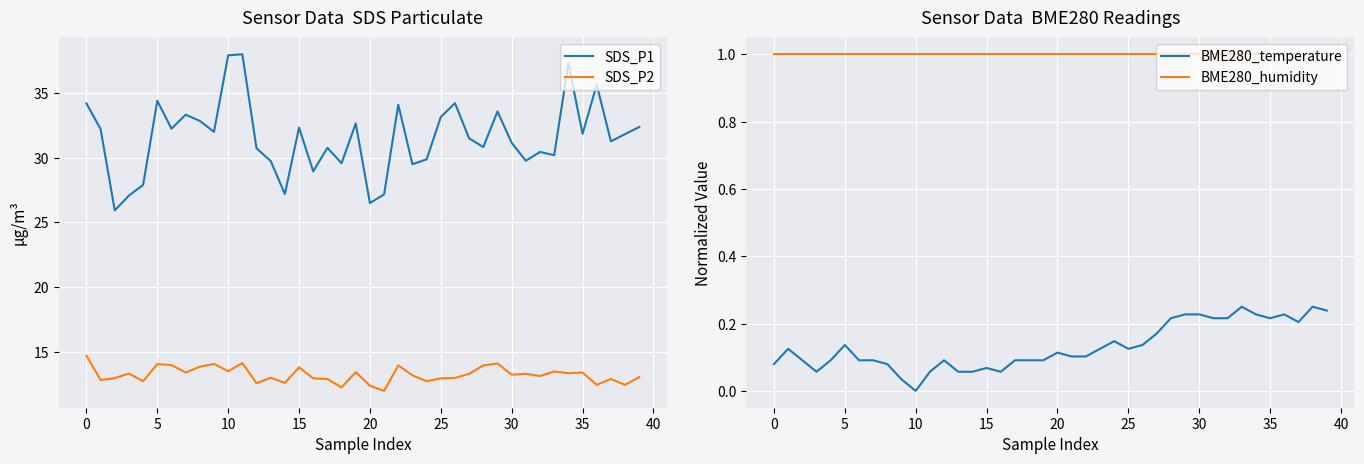

Which series has the largest range (max minus min)?

SDS_P1